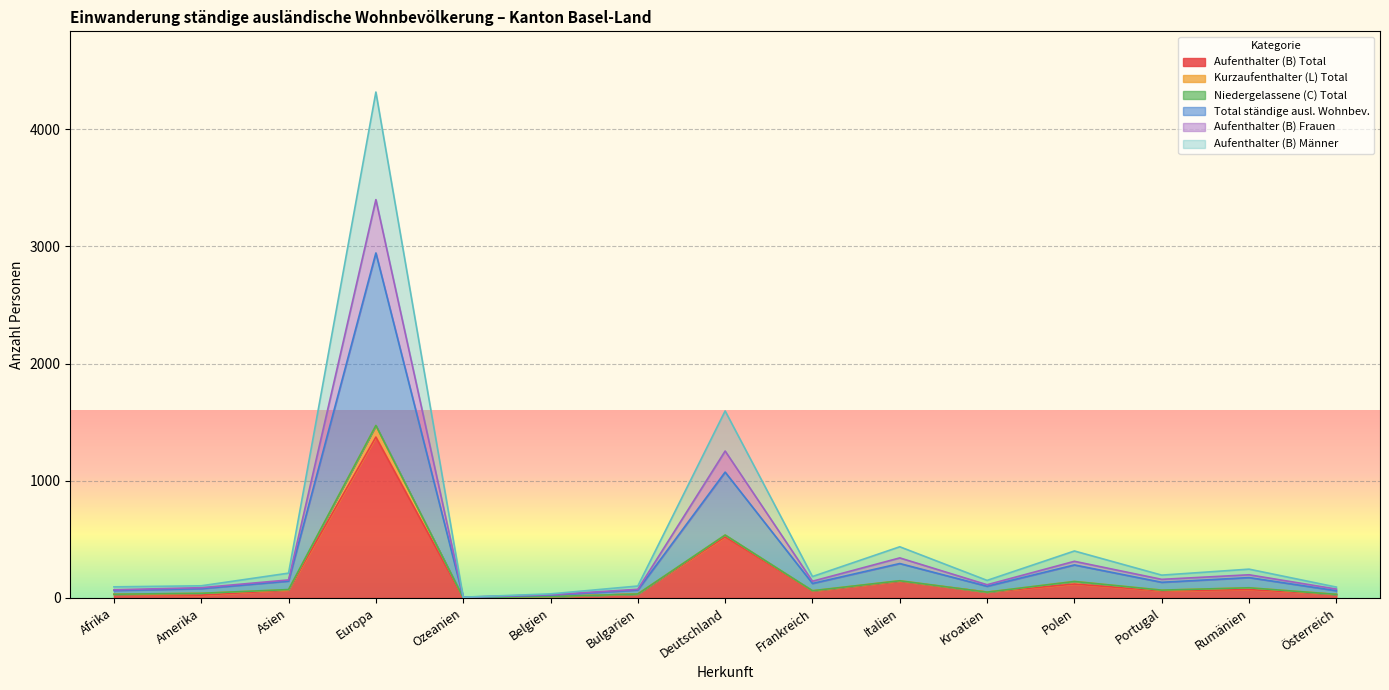

What is the sum of all Aufenthalter (B) Frauen values?

6418